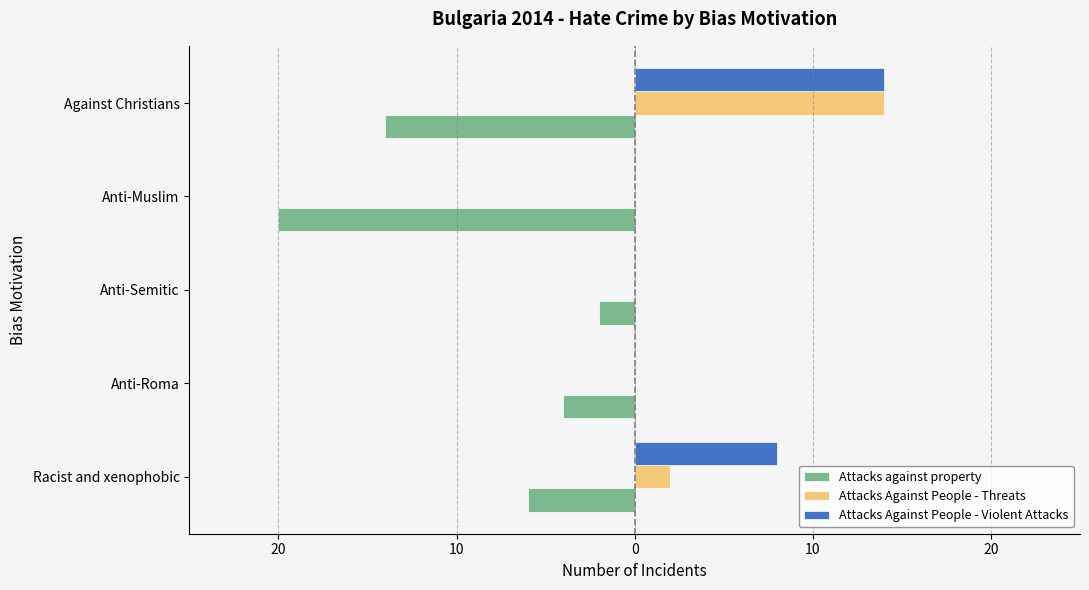

What are all the series names shown in the legend?

Attacks against property, Attacks Against People - Threats, Attacks Against People - Violent Attacks